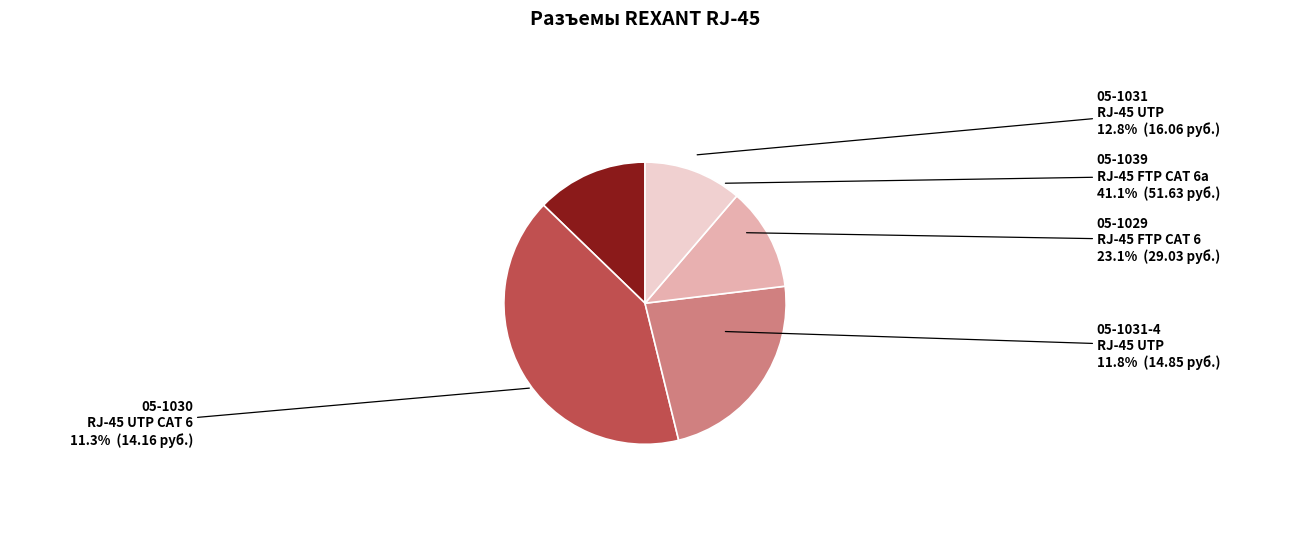

What is the ratio of the value at 05-1030 to the value at 05-1031-4?

1.0